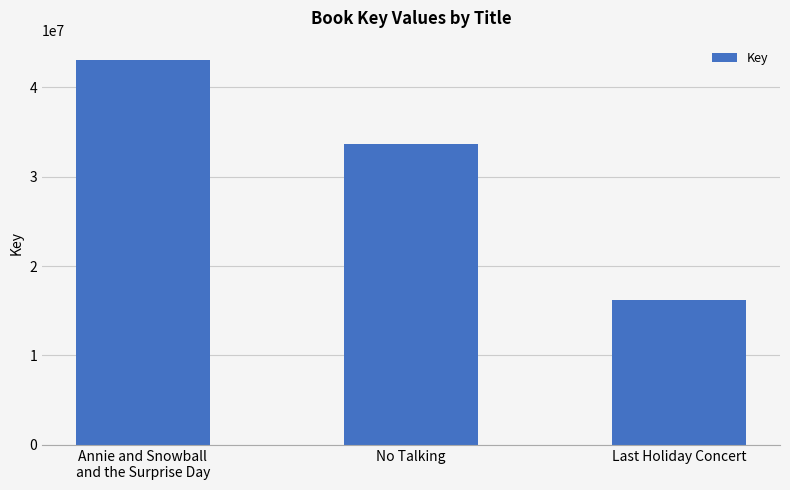

Reading left to right, transcribe all the data shown in this chart.

Annie and Snowball
and the Surprise Day=43035004	No Talking=33633402	Last Holiday Concert=16221482